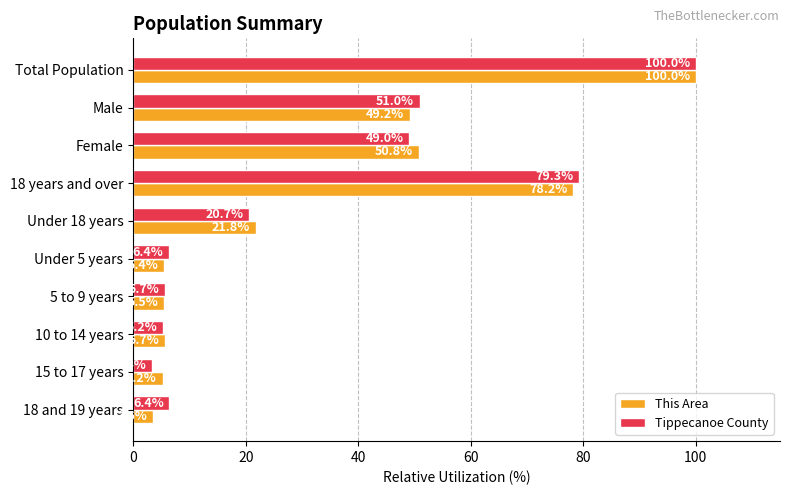

At how many categories does at least one series exceed 83?

1